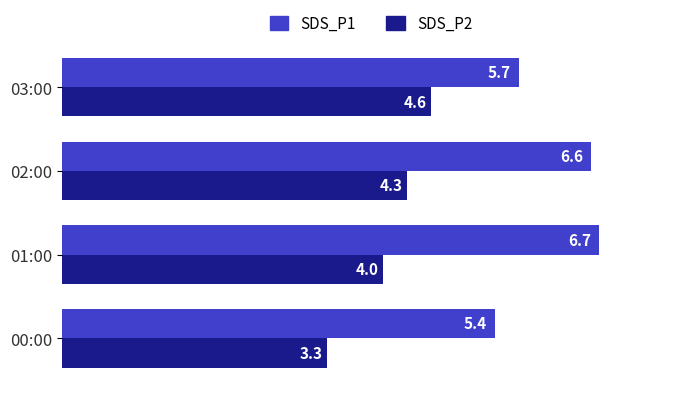

Rank the series by their maximum value, from highest to lowest.

SDS_P1, SDS_P2